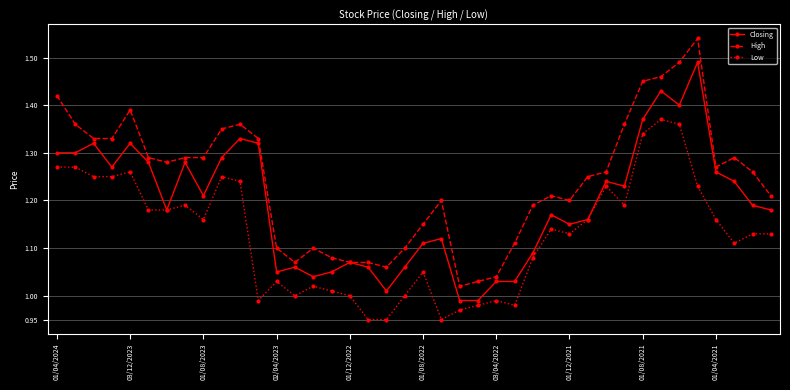

Rank the series by their maximum value, from highest to lowest.

High, Closing, Low